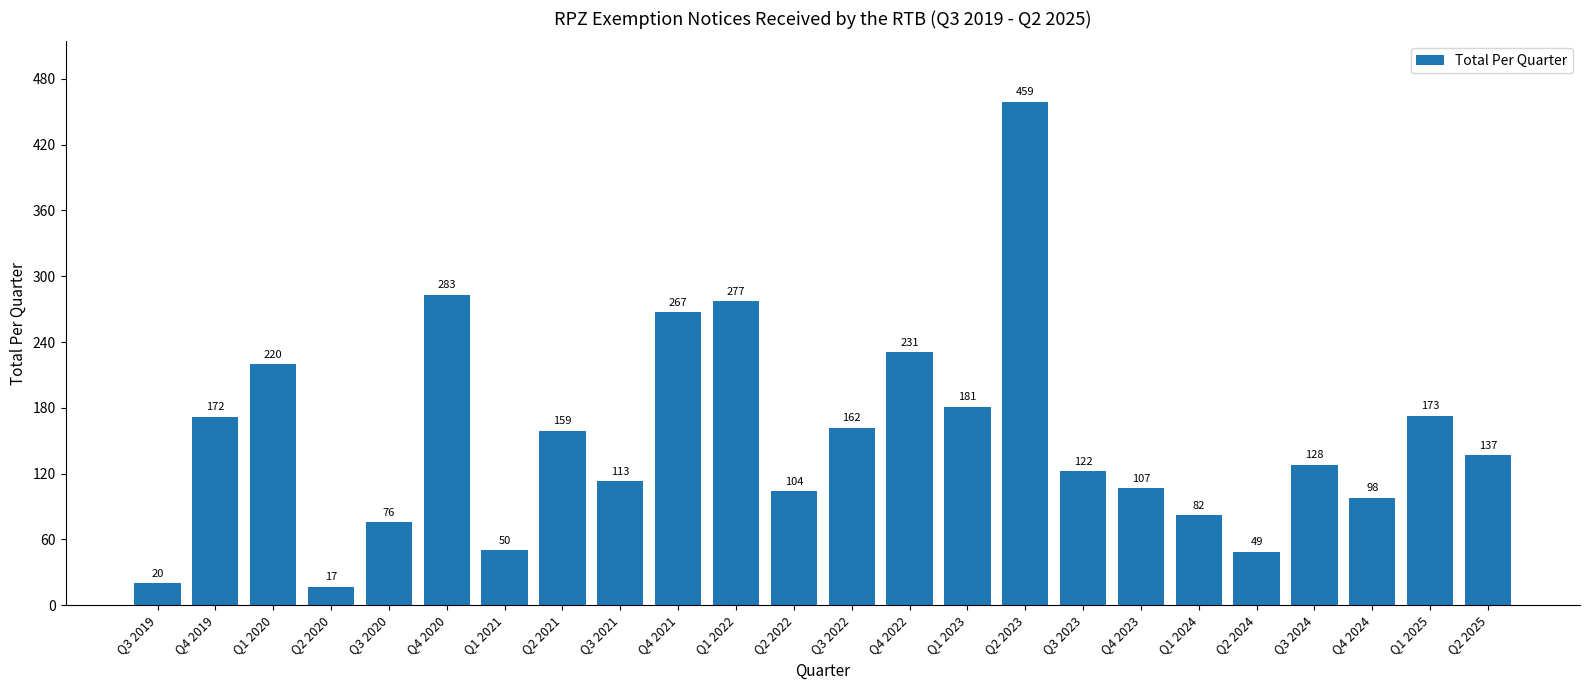

What is the sum of the values at Q1 2021 and Q3 2023?

172